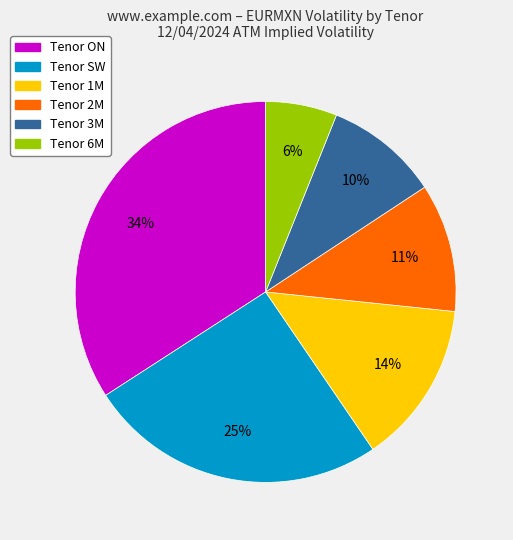

To the nearest percent, what portion does Tenor ON represent?

34%